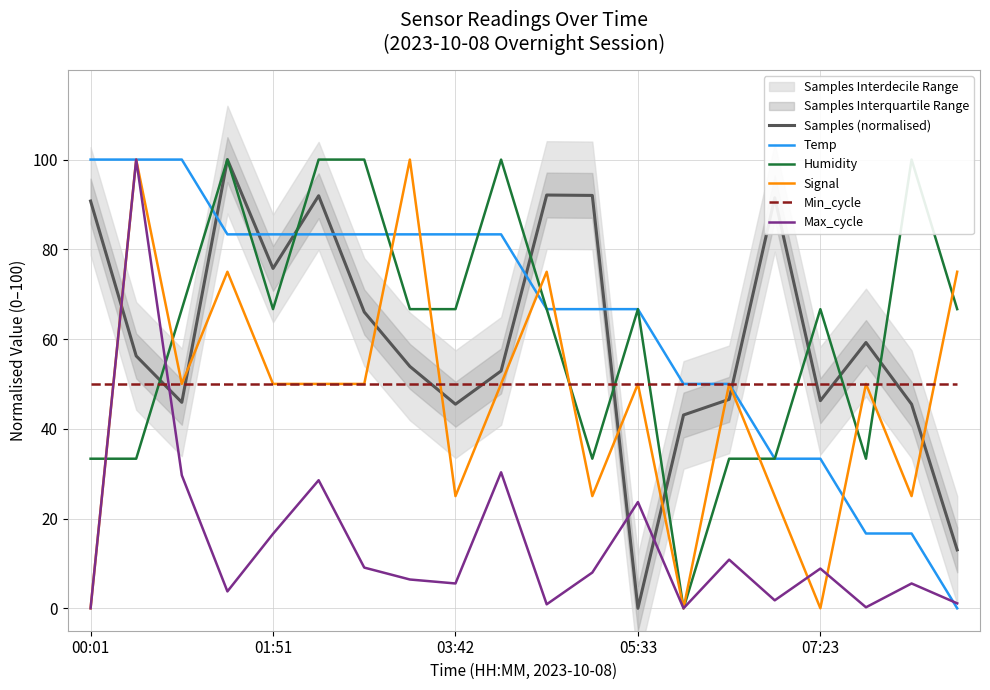

Which has a higher value, 13 or 11?

11